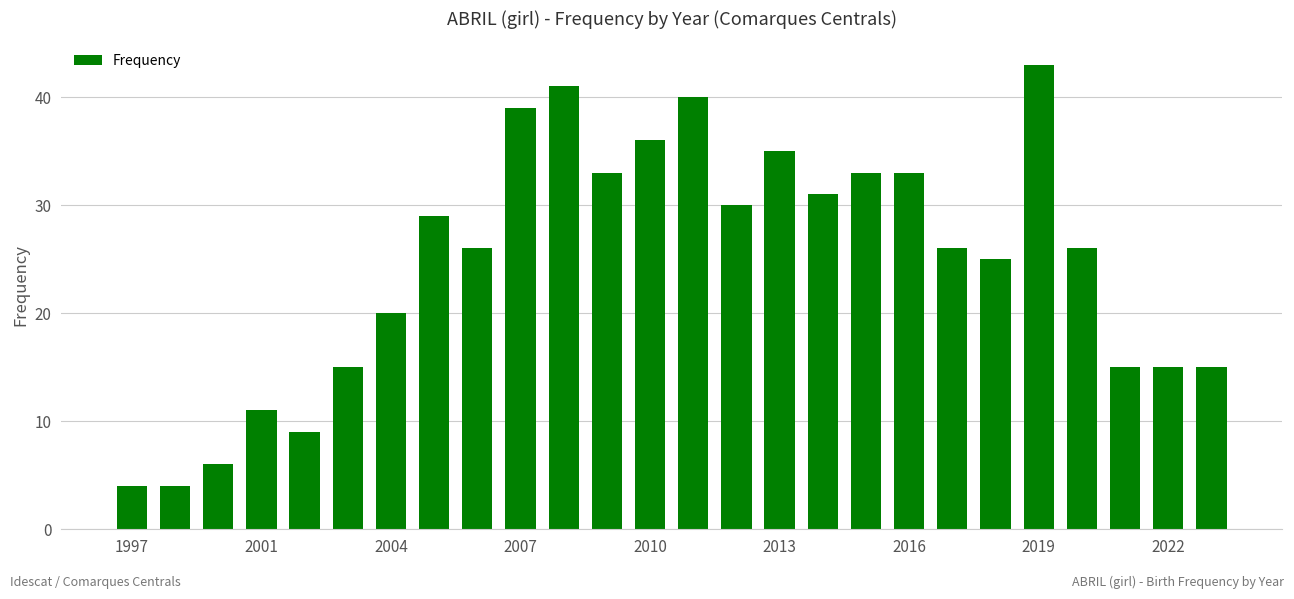

What is the greatest value displayed?

43